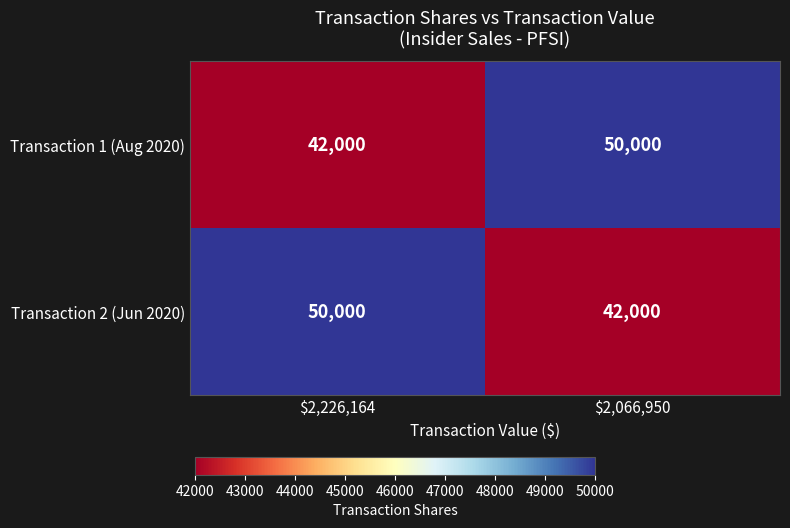

Reading left to right, list all the values displayed in this chart.

Transaction 1 (Aug 2020): 42000	50000
Transaction 2 (Jun 2020): 50000	42000